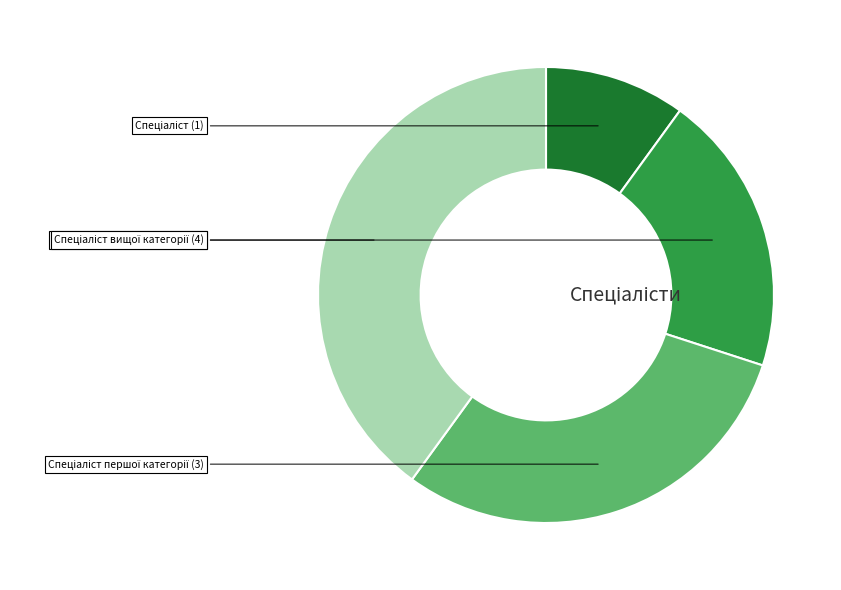

Does any single category account for the majority?

No